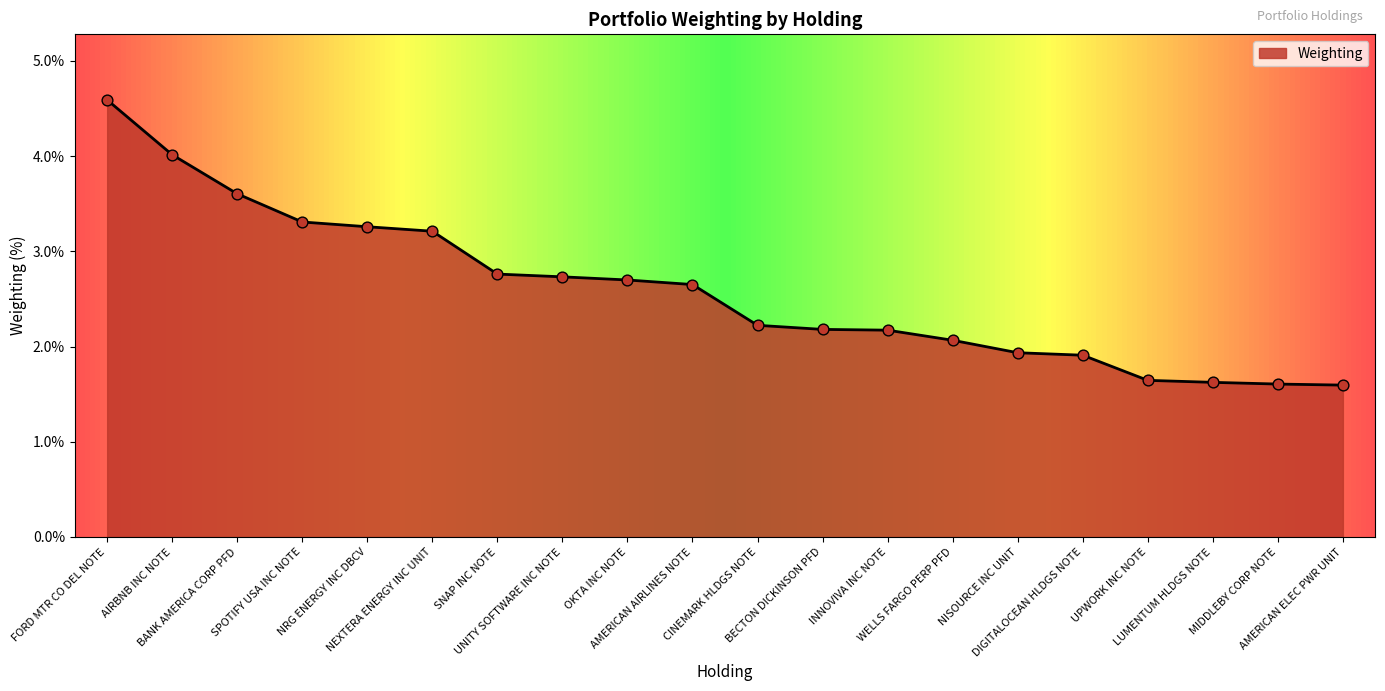

What is the ratio of the value at LUMENTUM HLDGS NOTE to the value at INNOVIVA INC NOTE?

0.7